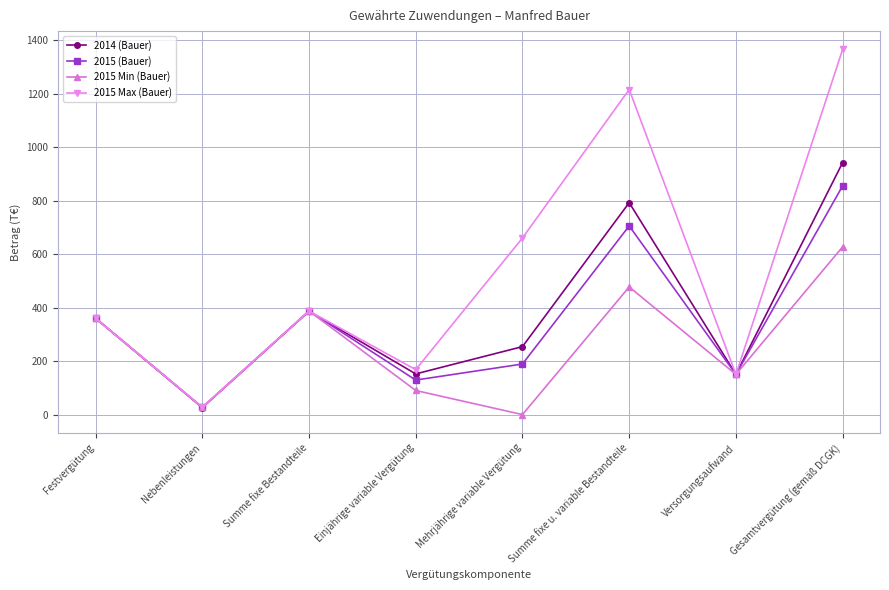

At which label is 2015 Max (Bauer) closest to 696?

Mehrjährige variable Vergütung